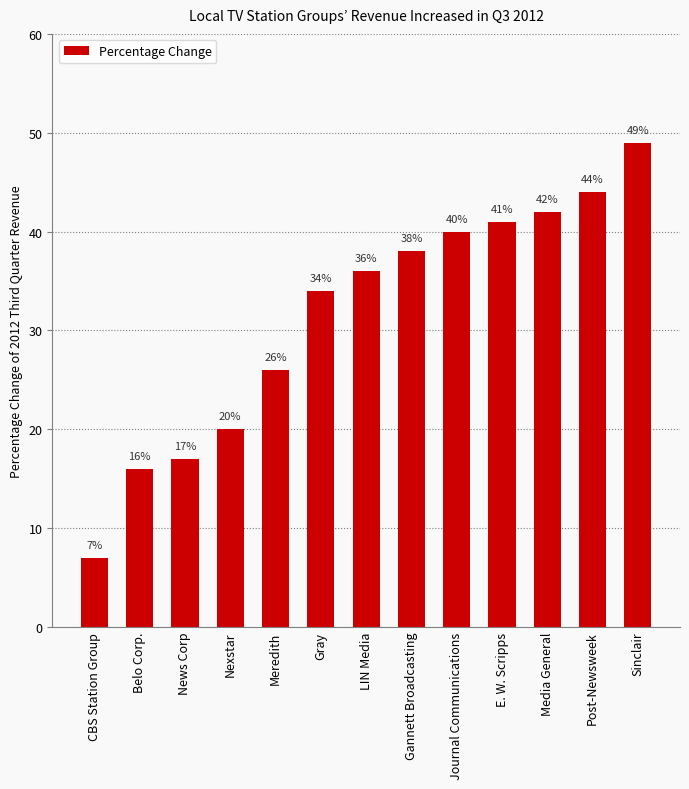

True or false: the data shows 44 at Post-Newsweek.

True